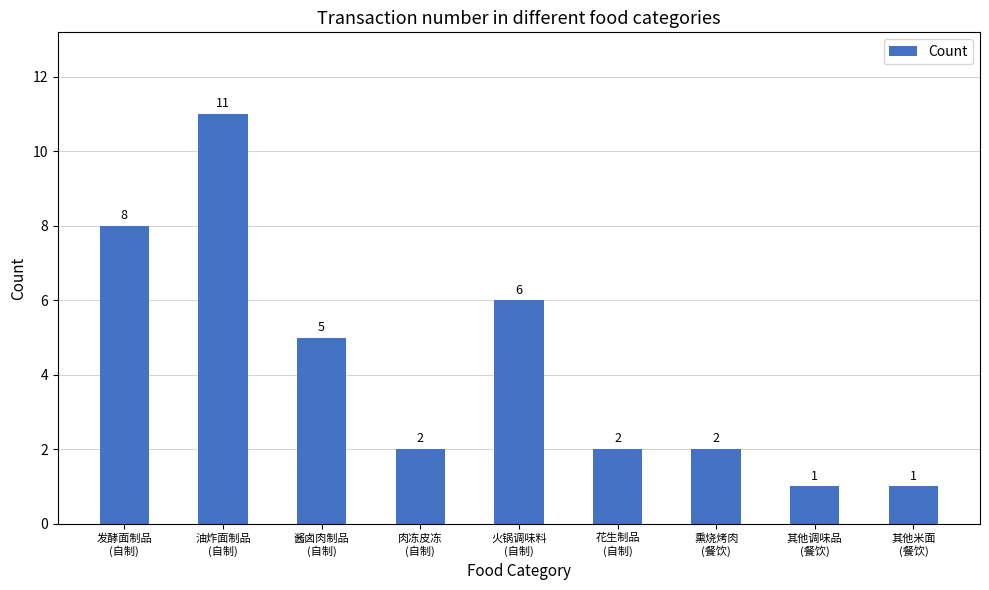

Are the bars grouped side by side (vs. stacked)?

No